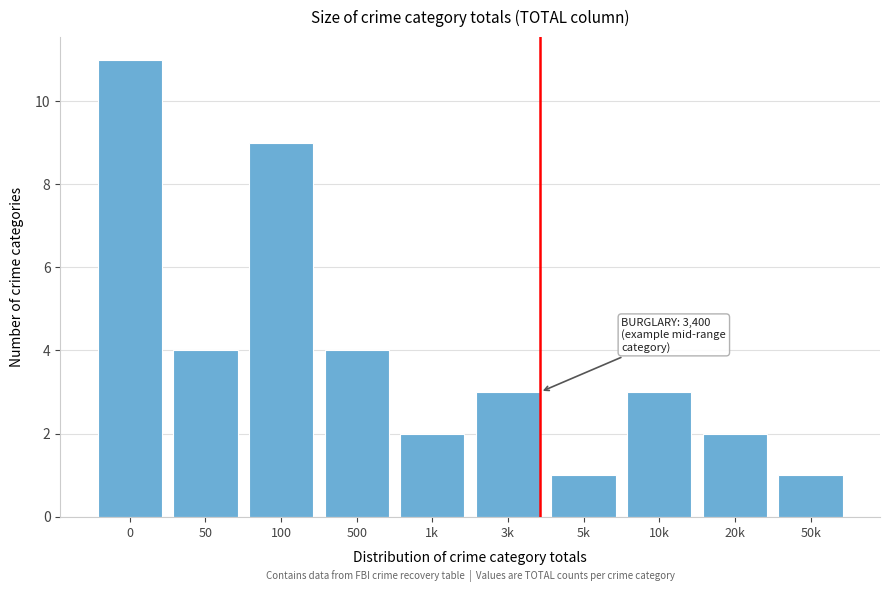

Reading left to right, list all the values displayed in this chart.

11	4	9	4	2	3	1	3	2	1